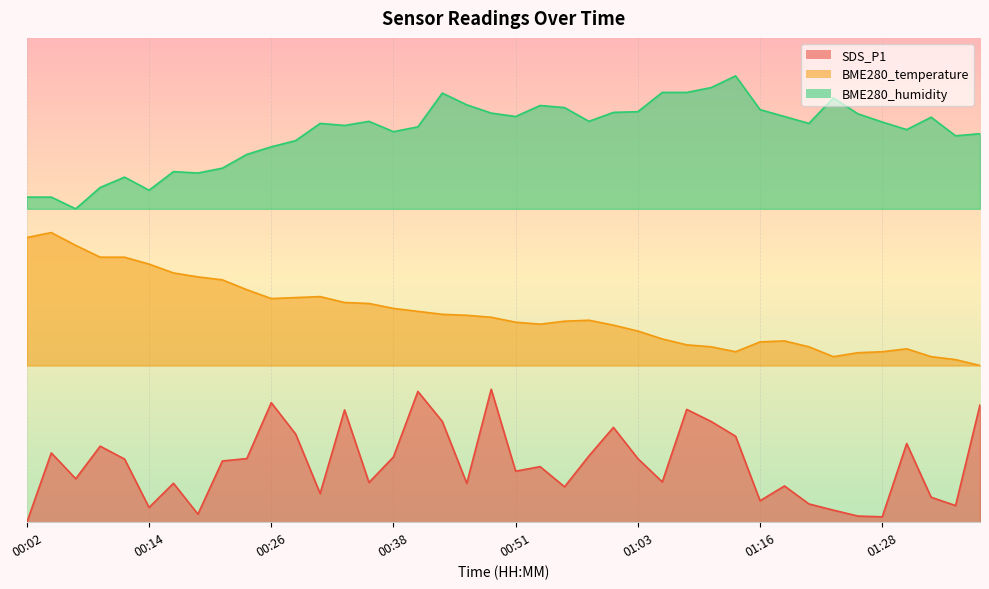

At how many categories does at least one series exceed 0?

40